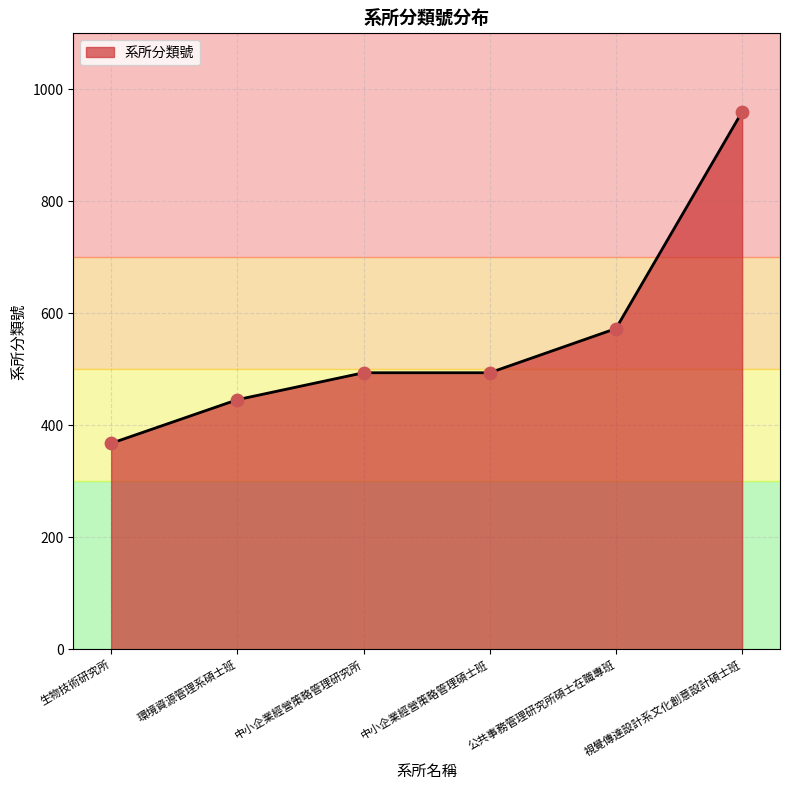

Which has a higher value, 視覺傳達設計系文化創意設計碩士班 or 環境資源管理系碩士班?

視覺傳達設計系文化創意設計碩士班